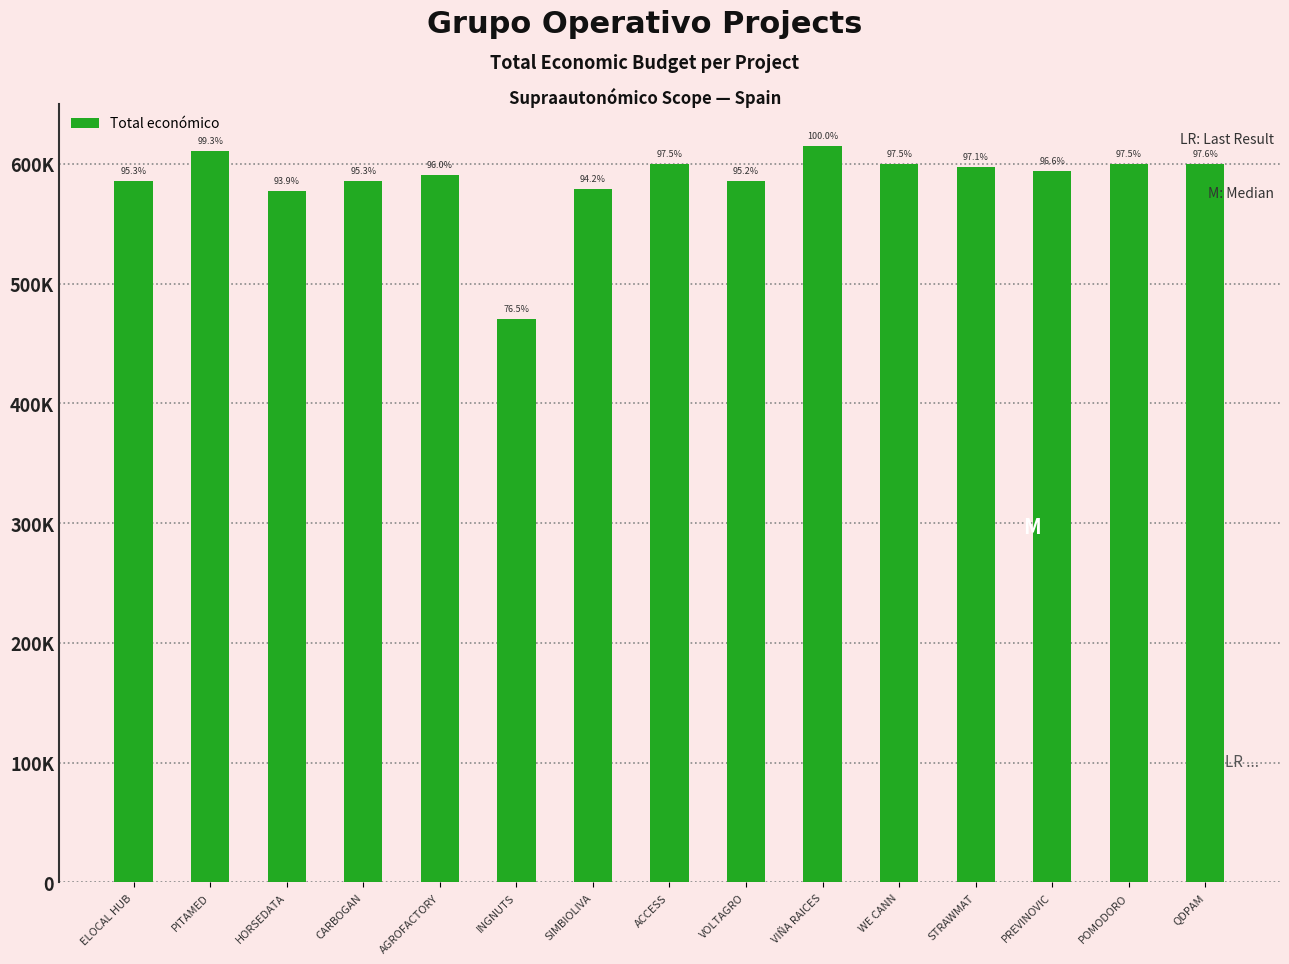

The chart shows a value of 1045844 at VIÑA RAICES. True or false?

False